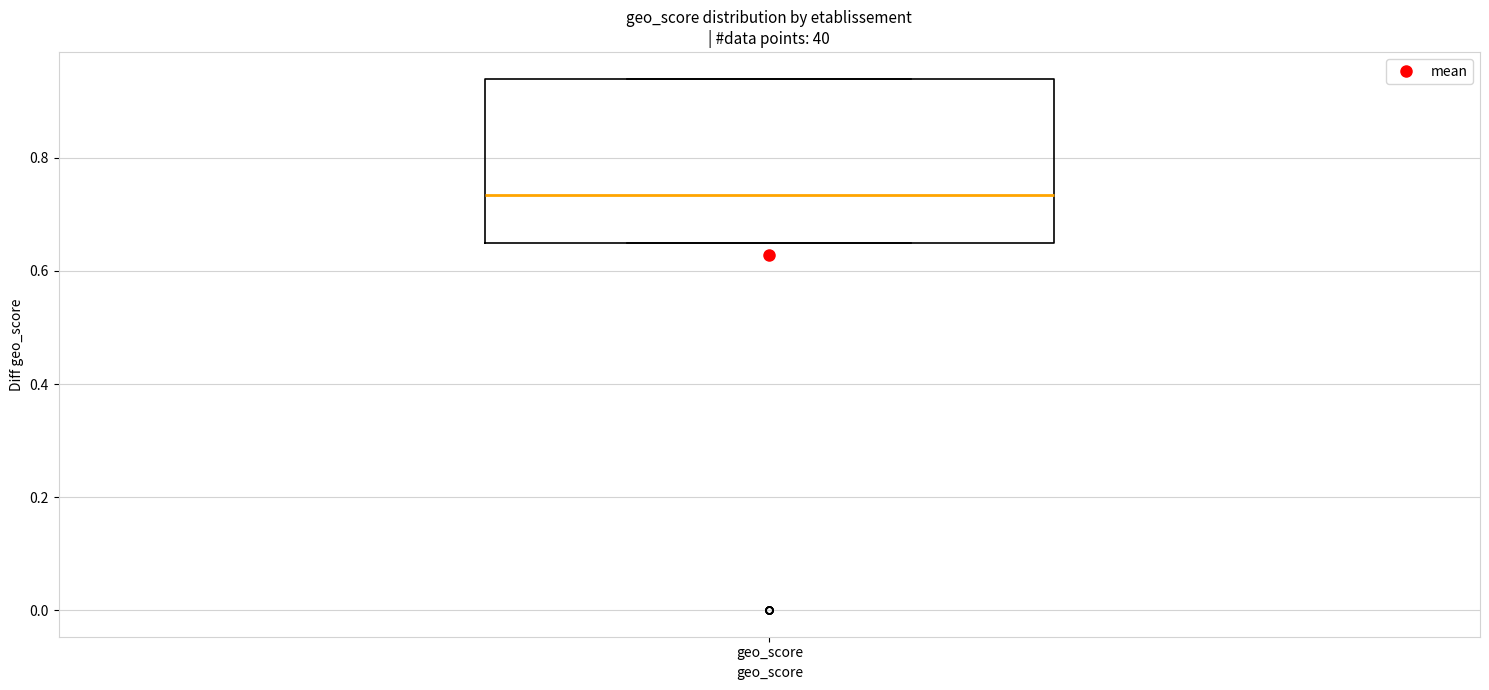

Read this box plot against the y-axis: the position of the median line, the range covered by the box, and the ends of both whiskers. The values are not printed on the chart, so give them approximately, as read against the axis.

median 0.74, box 0.66 to 0.94, whiskers 0.66 to 0.94